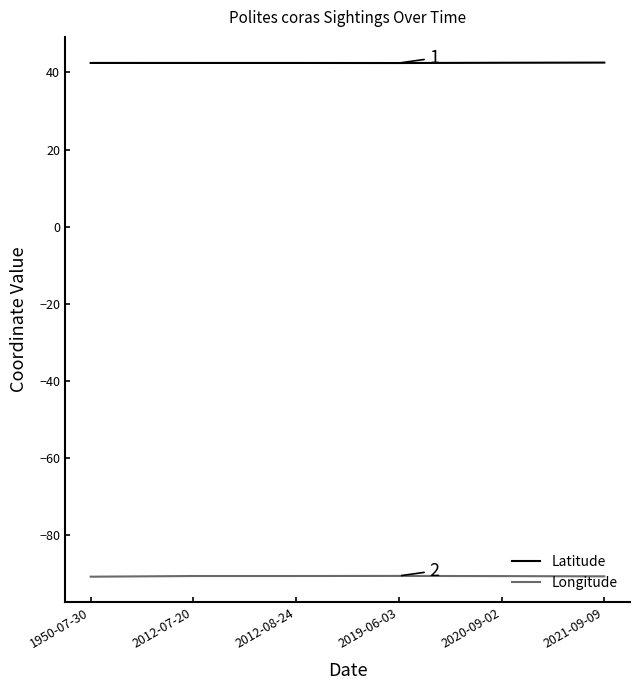

What position from the left is 2012-08-24?

3